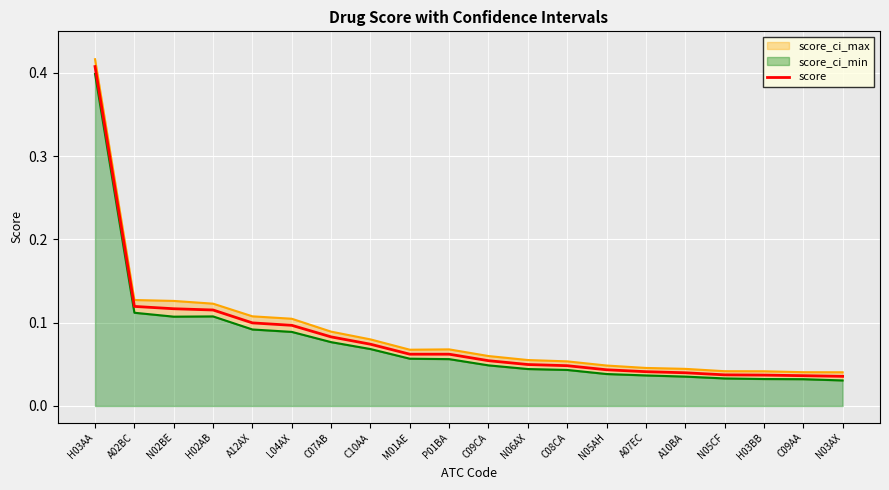

What is the label of the 13th point from the left?

C08CA